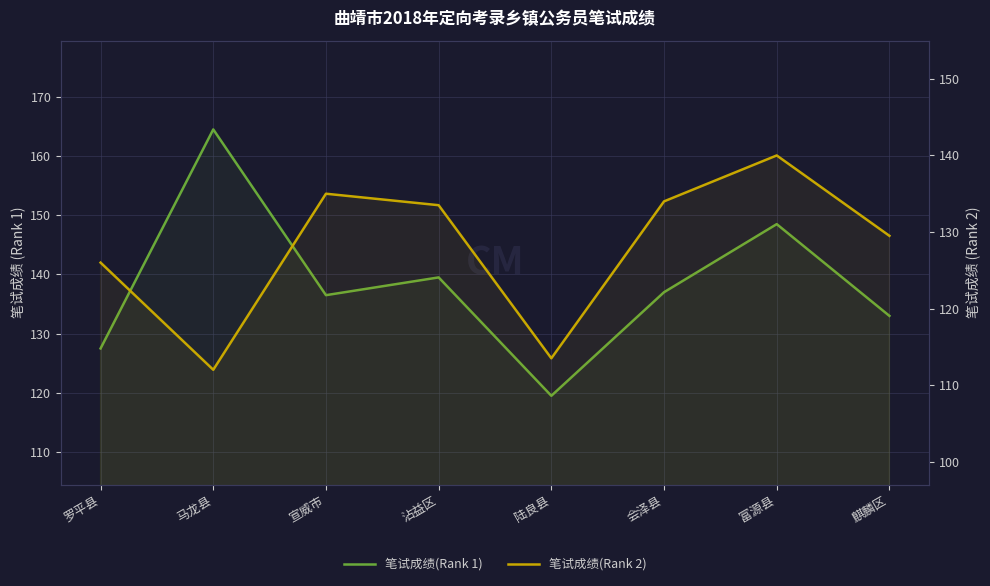

How many interior local valleys does the 笔试成绩(Rank 2) series have?

2